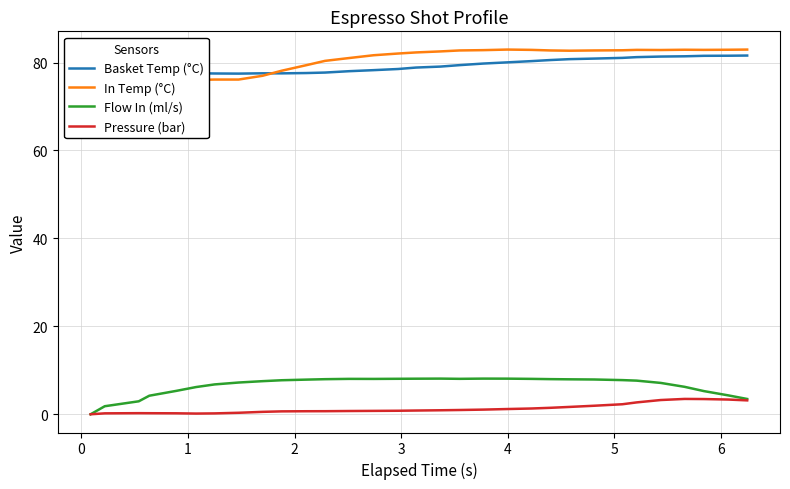

What is the value of the In Temp (°C) point at the 3rd from the left?

79.7